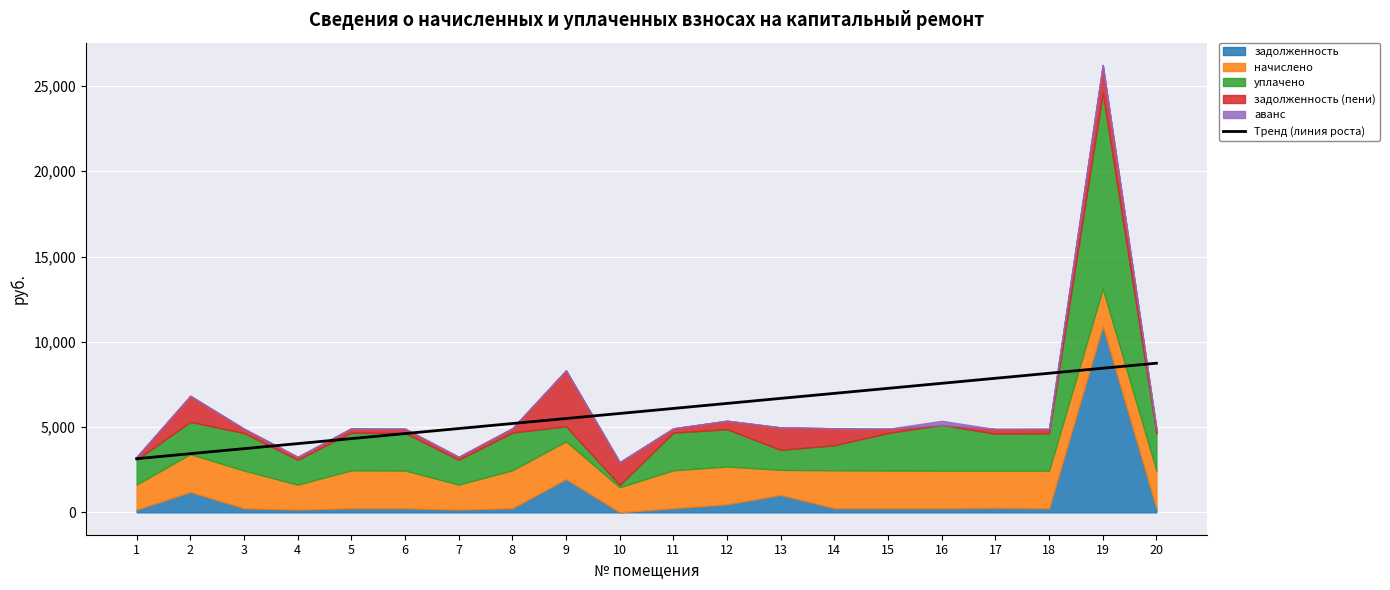

Which has a higher value, 10 or 6?

10